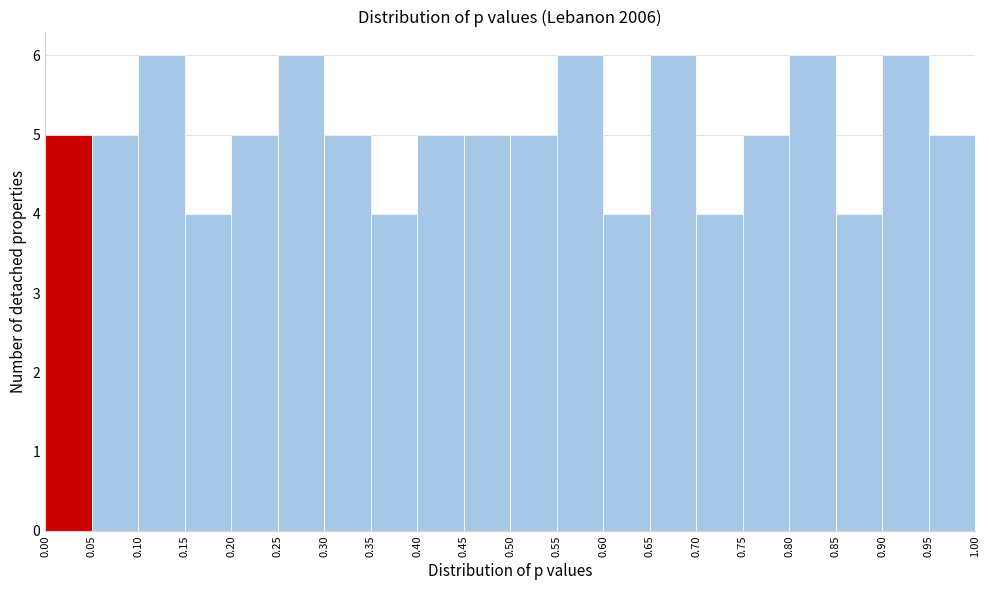

Reading left to right, transcribe this chart: for each bar, give the range it covers on the x-axis and its height. The values are not printed on the chart, so give them approximately, as read against the axis.

0.00 to 0.05: 5
0.05 to 0.10: 5
0.10 to 0.15: 6
0.15 to 0.20: 4
0.20 to 0.25: 5
0.25 to 0.30: 6
0.30 to 0.35: 5
0.35 to 0.40: 4
0.40 to 0.45: 5
0.45 to 0.50: 5
0.50 to 0.55: 5
0.55 to 0.60: 6
0.60 to 0.65: 4
0.65 to 0.70: 6
0.70 to 0.75: 4
0.75 to 0.80: 5
0.80 to 0.85: 6
0.85 to 0.90: 4
0.90 to 0.95: 6
0.95 to 1.00: 5